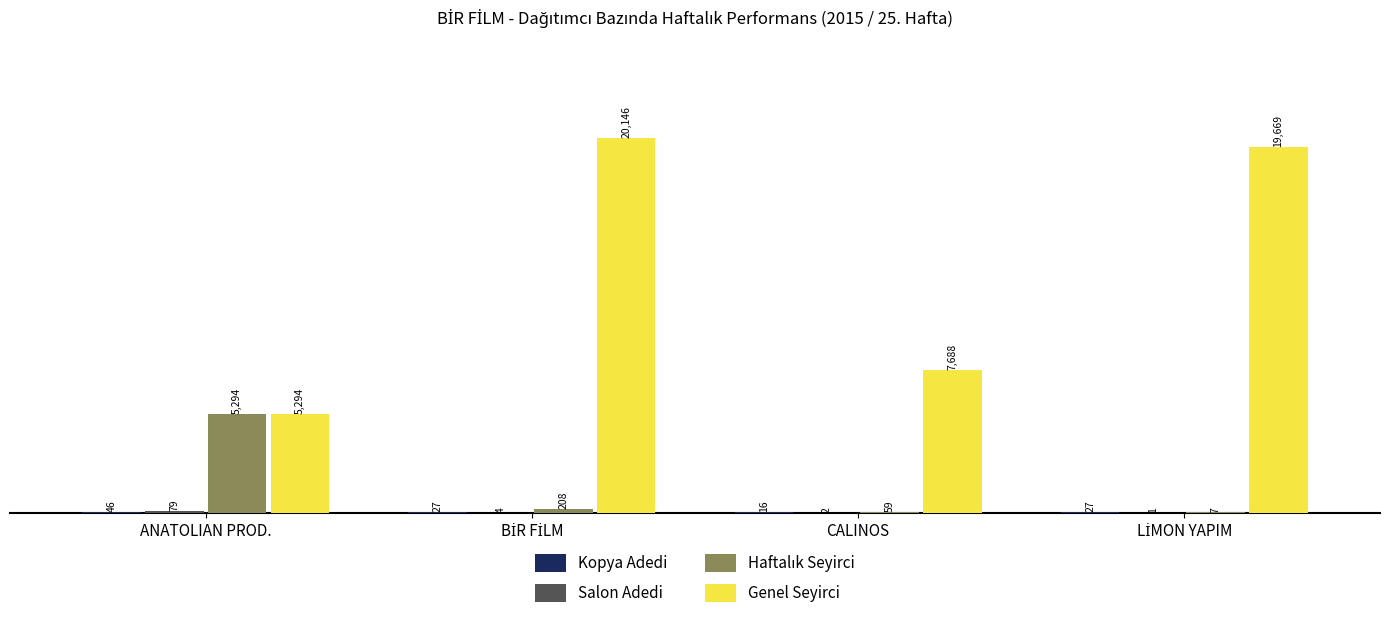

Is it true that Genel Seyirci equals 5294 at ANATOLIAN PROD.?

True